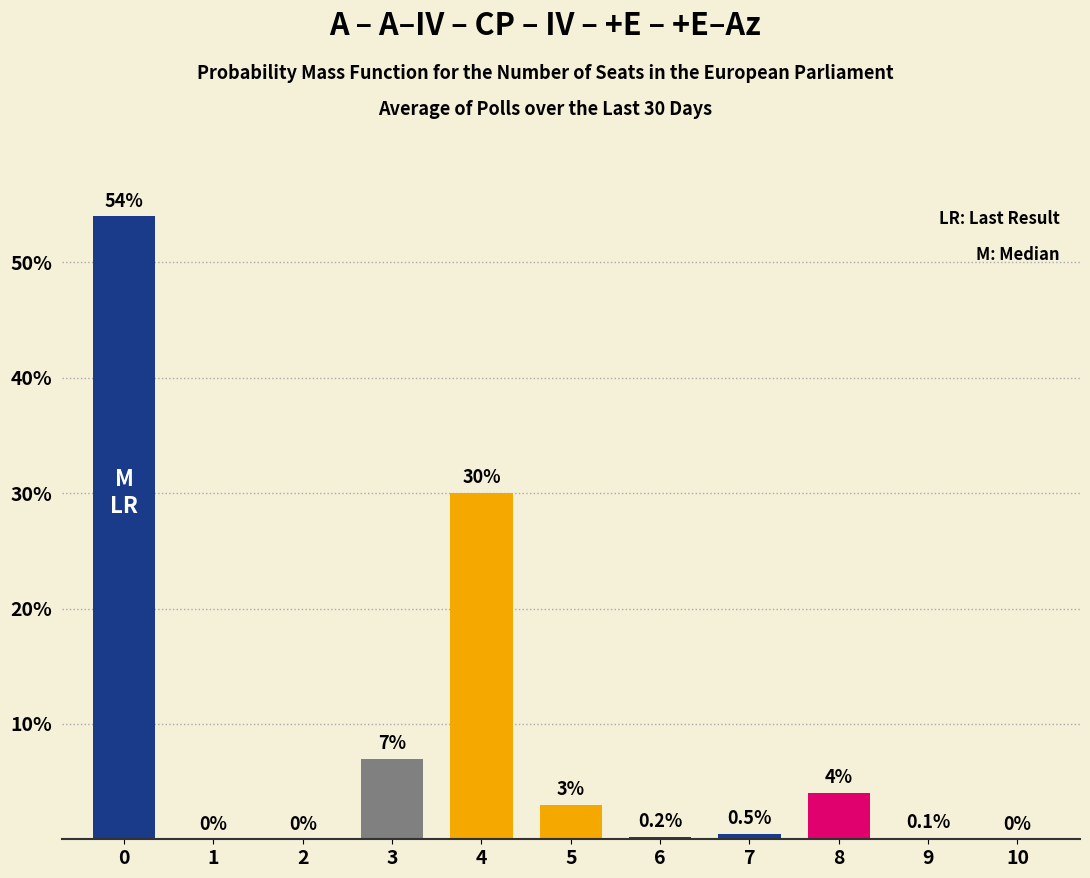

Are the bars grouped side by side (vs. stacked)?

No